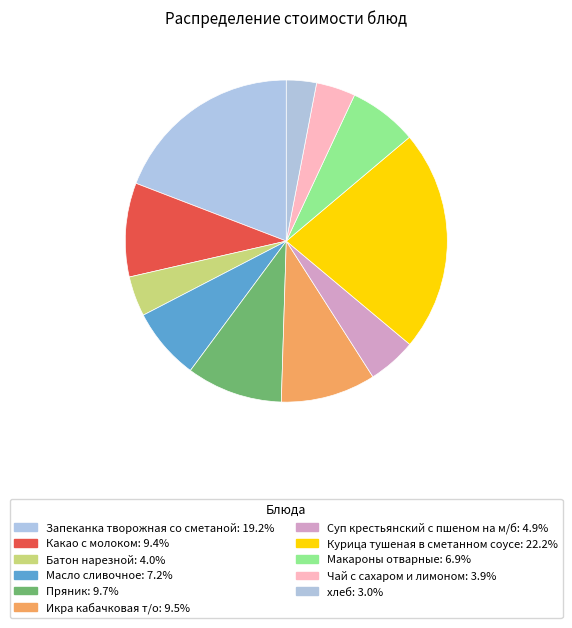

To the nearest percent, what is the average slice percentage?

9%